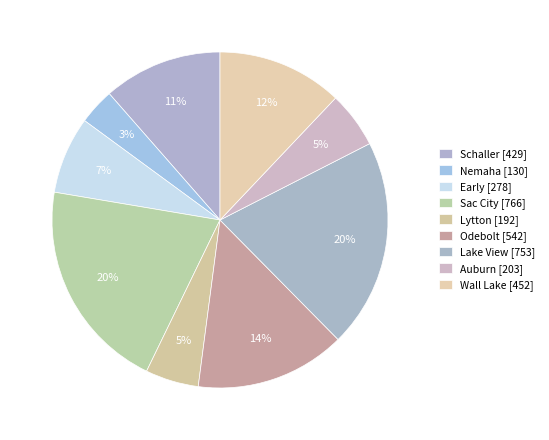

Which category has the biggest portion of the pie?

Sac City